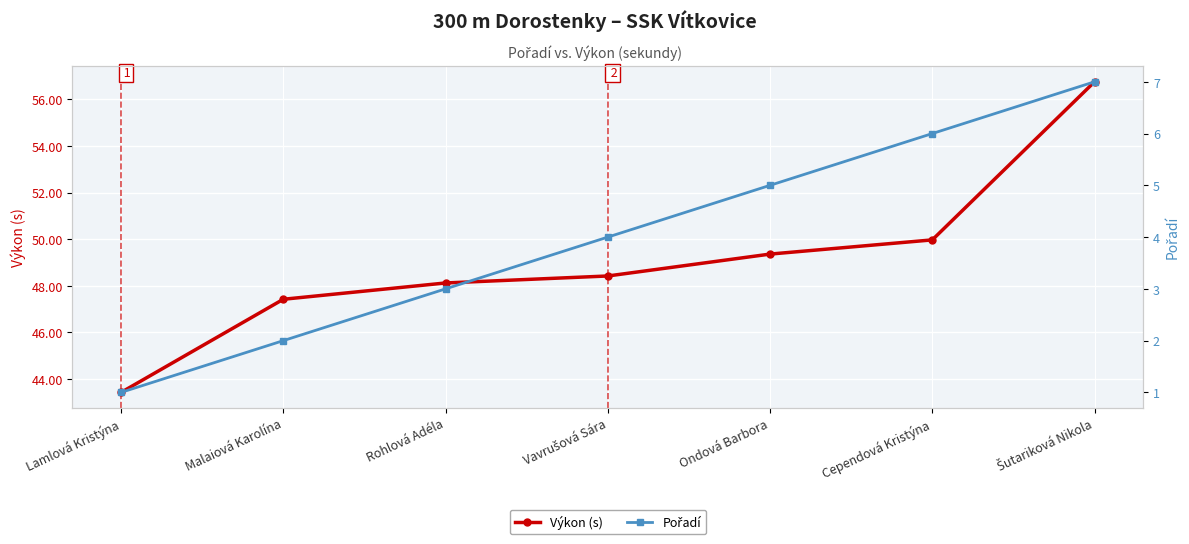

How many data points in Výkon (s) are less than 48?

2